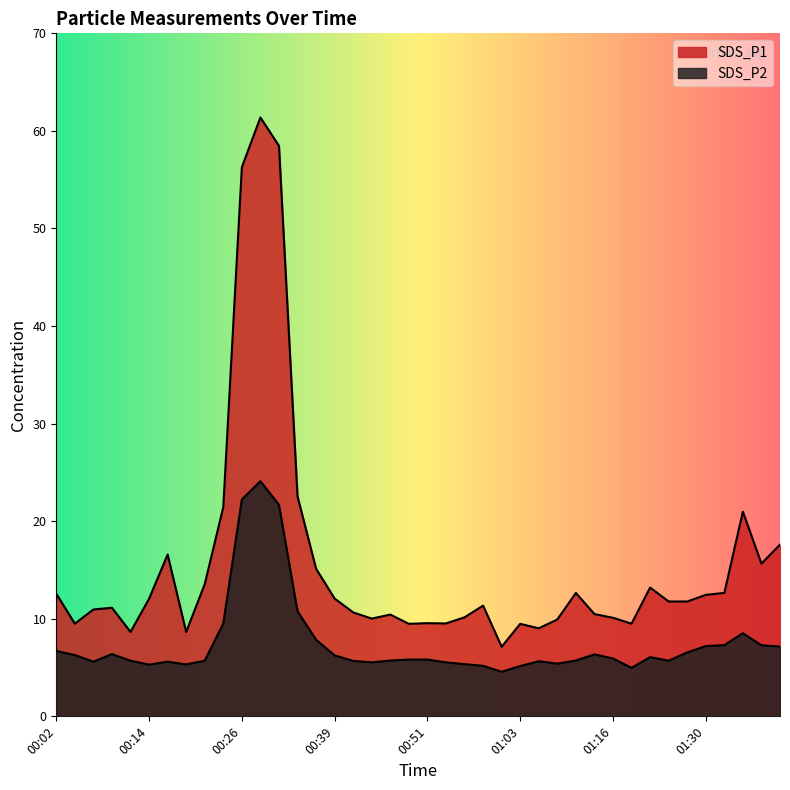

What are all the series names shown in the legend?

SDS_P1, SDS_P2